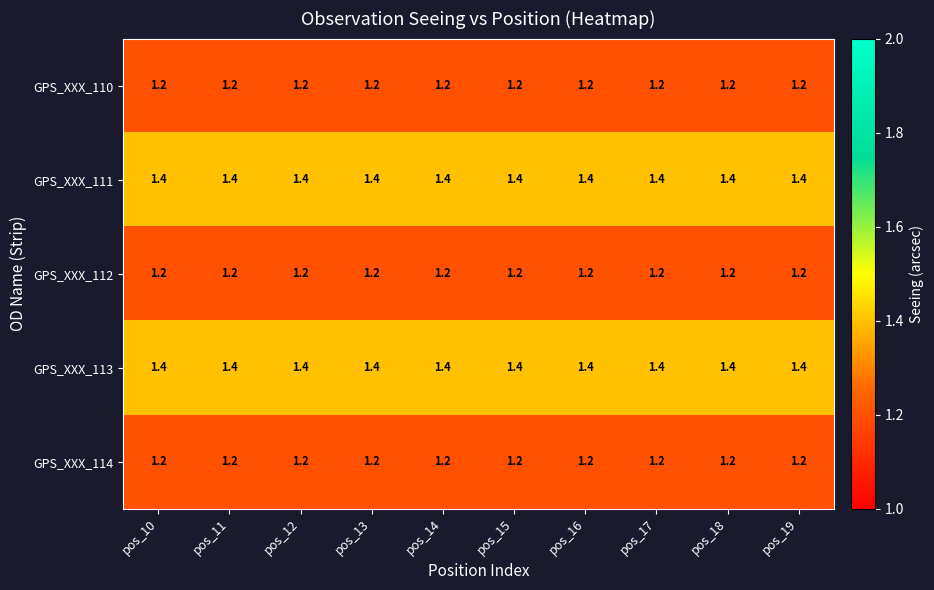

How many distinct data groups are displayed?

5